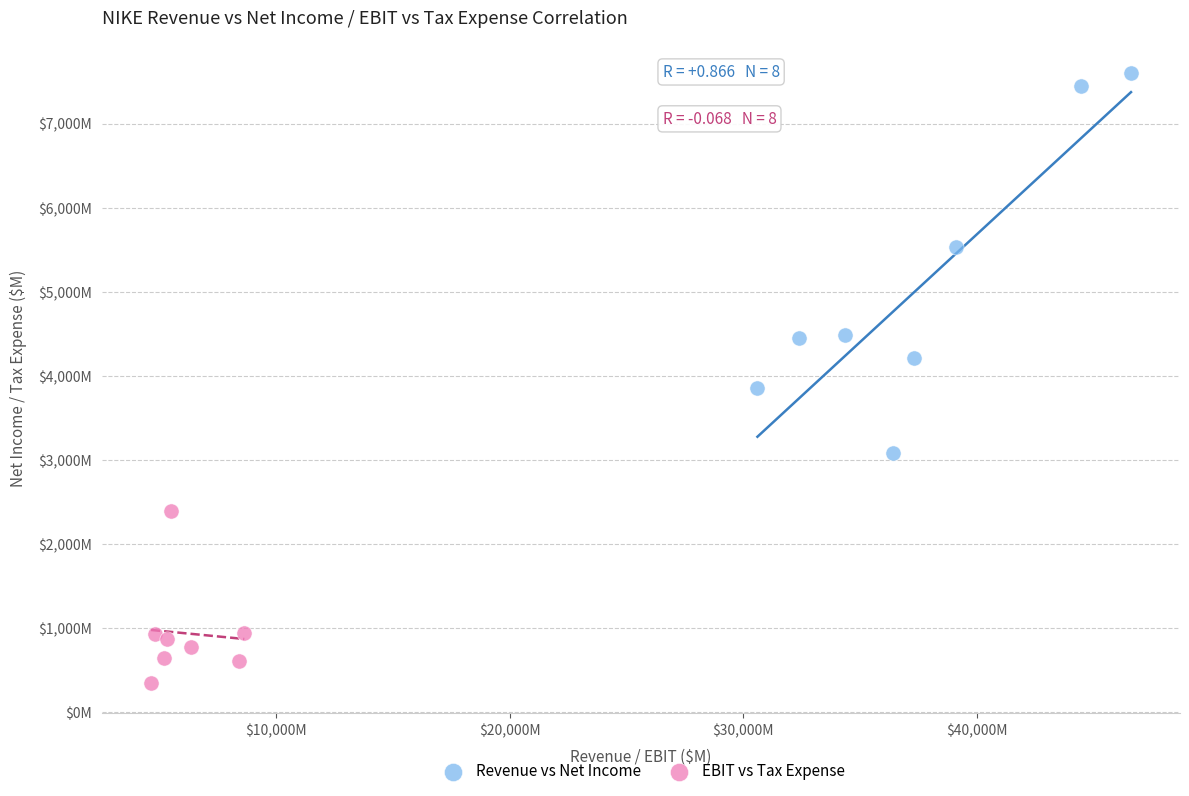

Which series reaches the maximum Y coordinate?

Revenue vs Net Income